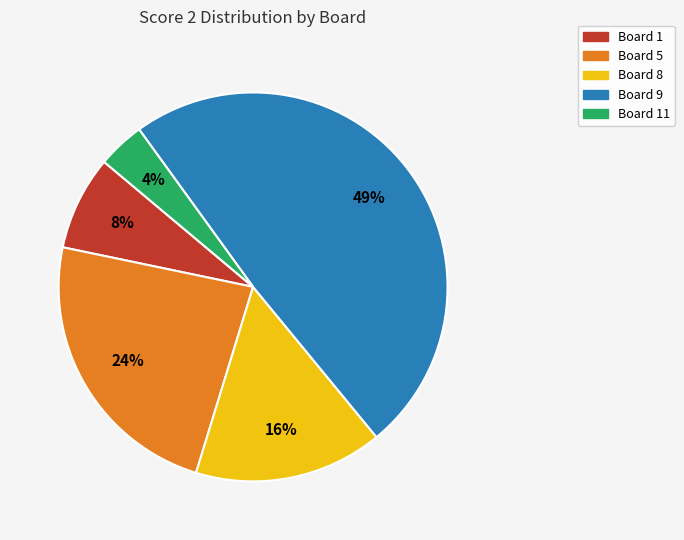

How many segments does this pie chart have?

5